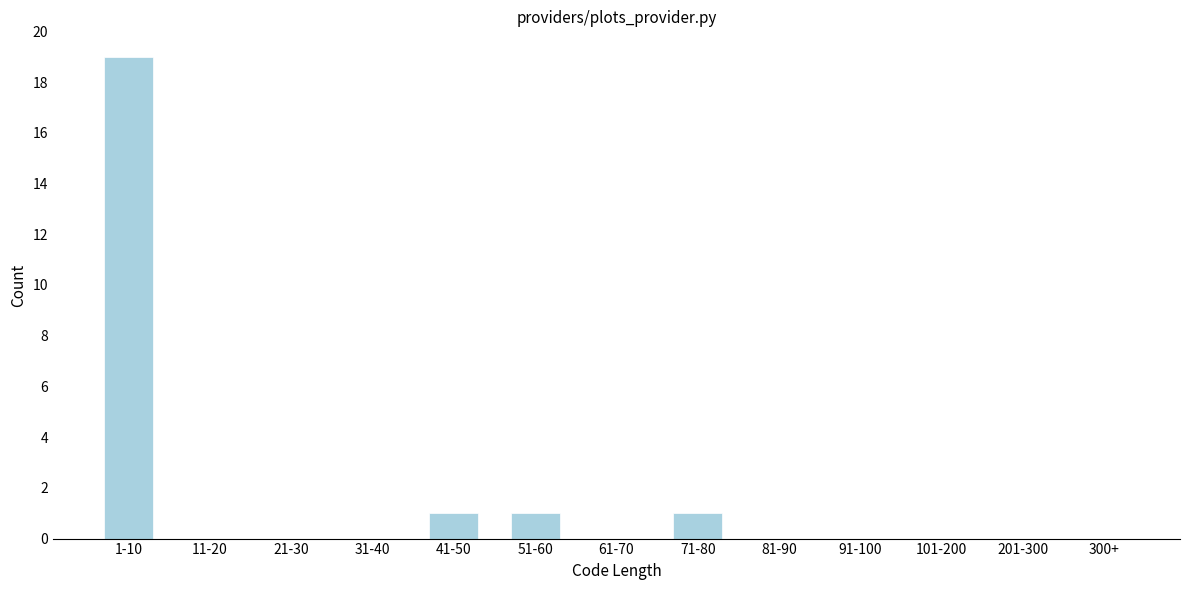

Reading right to left, transcribe all the data shown in this chart.

300+=0	201-300=0	101-200=0	91-100=0	81-90=0	71-80=1	61-70=0	51-60=1	41-50=1	31-40=0	21-30=0	11-20=0	1-10=19